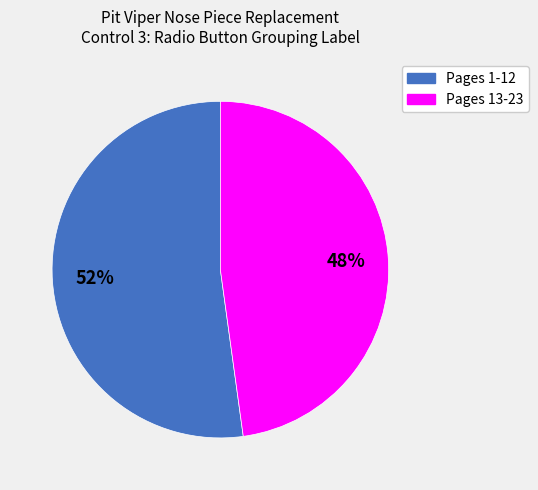

Is there any slice that represents more than half of the pie?

Yes